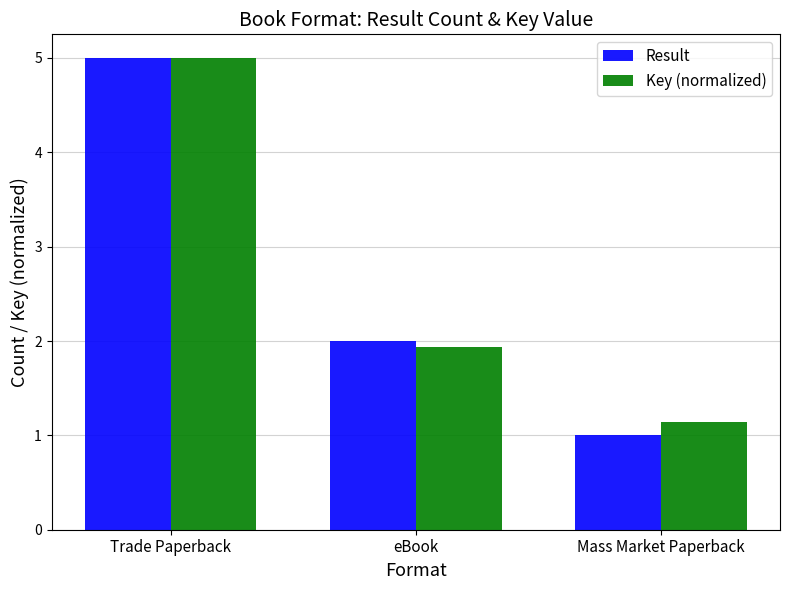

Reading right to left, list all the values displayed in this chart.

Result: Mass Market Paperback=1.0	eBook=2.0	Trade Paperback=5.0
Key (normalized): Mass Market Paperback=1.1	eBook=1.9	Trade Paperback=5.0